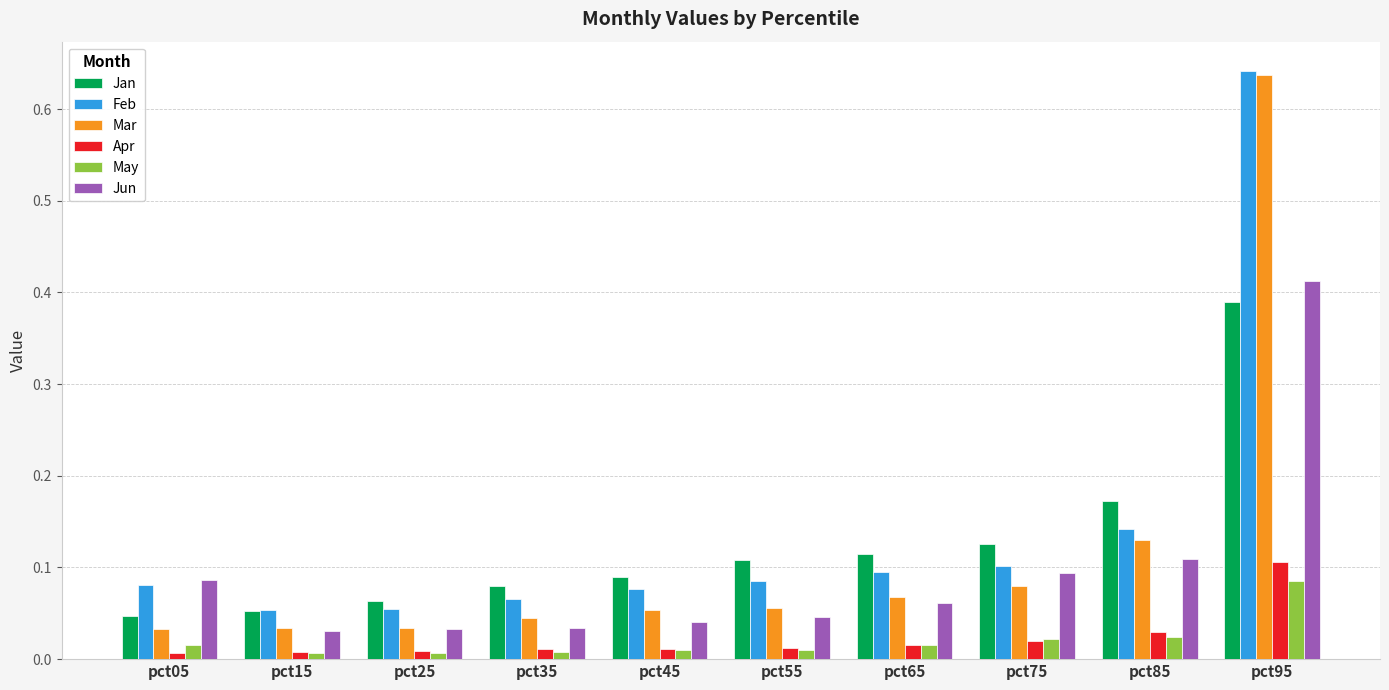

What is the sum of all Feb values?

1.4